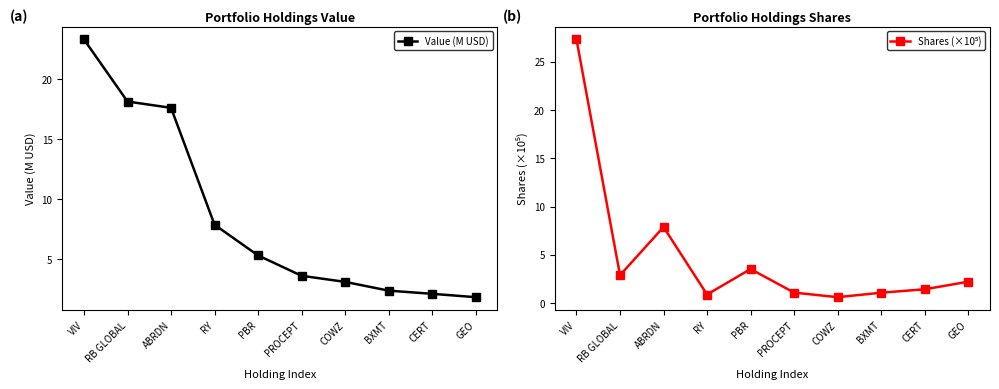

What is the difference between the maximum and minimum values in the Shares (×10⁵) series?

26.7